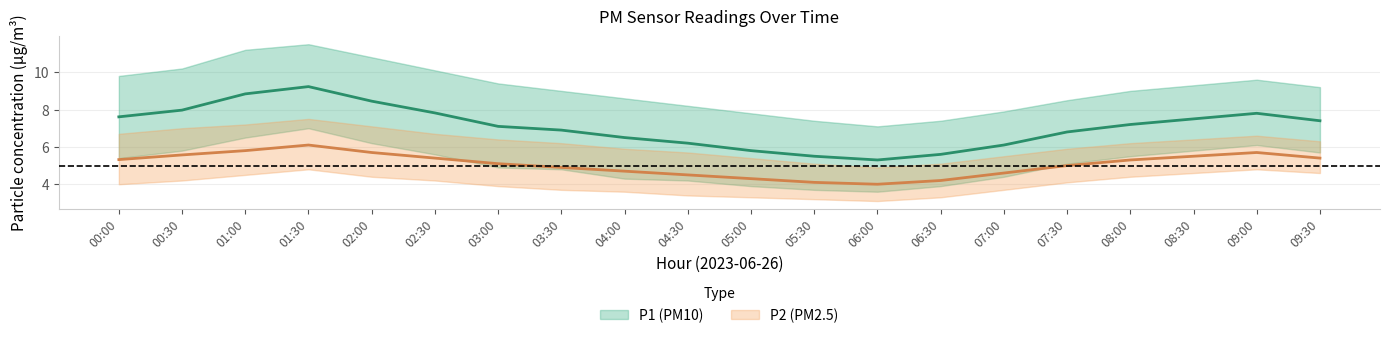

What is the difference between the maximum and minimum values in the P1_upper series?

4.4